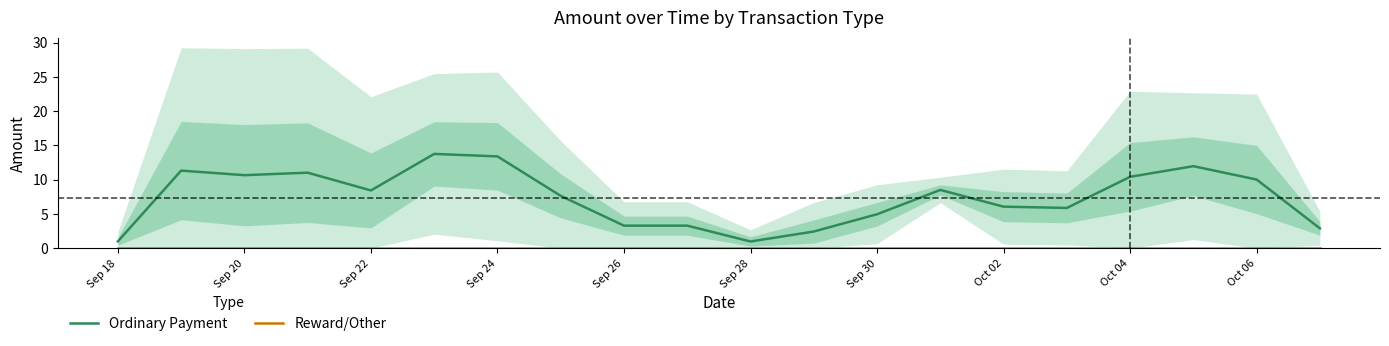

True or false: Reward/Other and Ordinary Payment cross at least once.

False